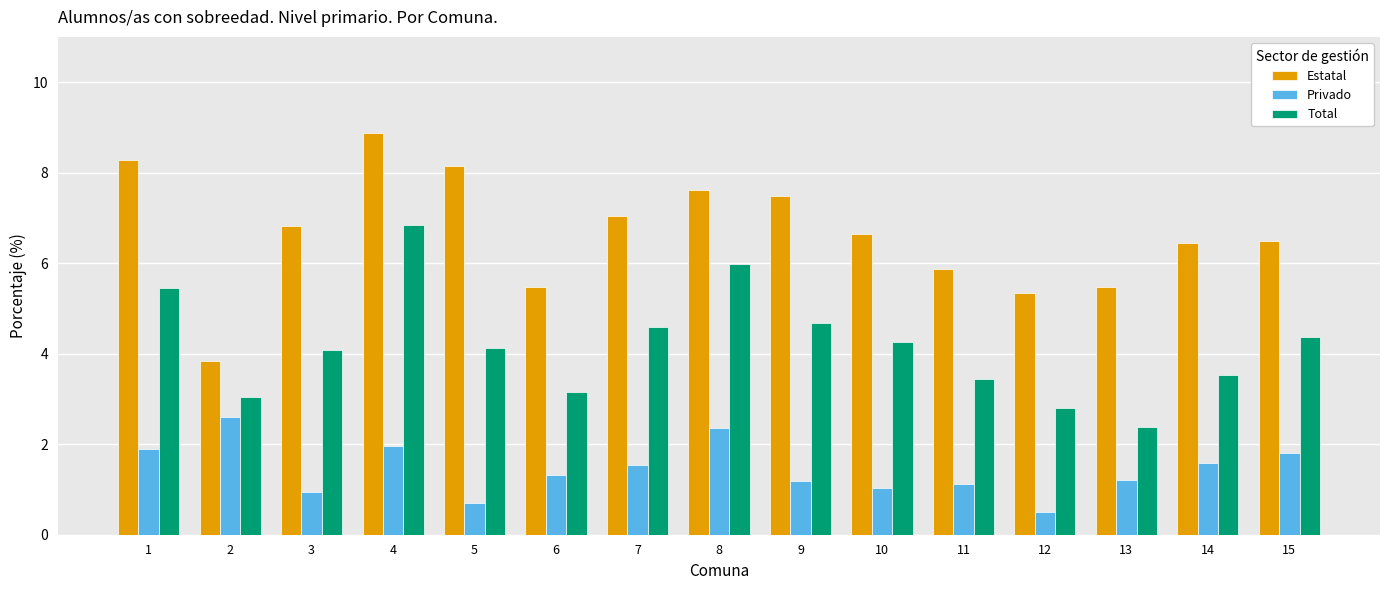

Read the Total value at 10.

4.3